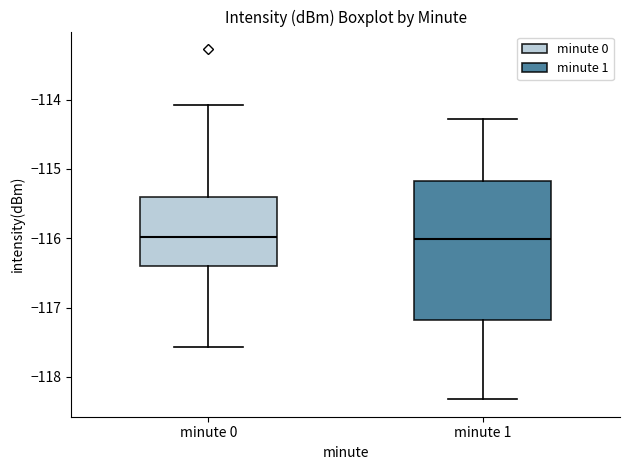

Where is the lower edge of the box for minute 0 on the y-axis? The values are not printed on the chart, so give them approximately, as read against the axis.

-116.4